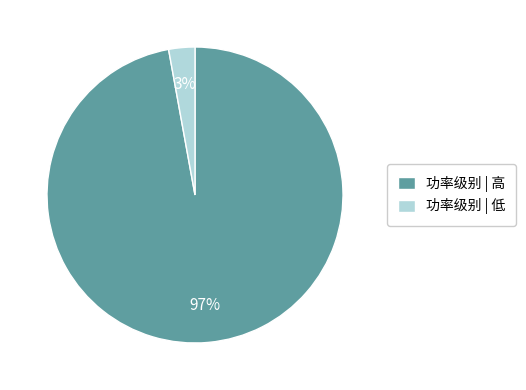

Between 功率级别 | 高 and 功率级别 | 低, which is larger?

功率级别 | 高